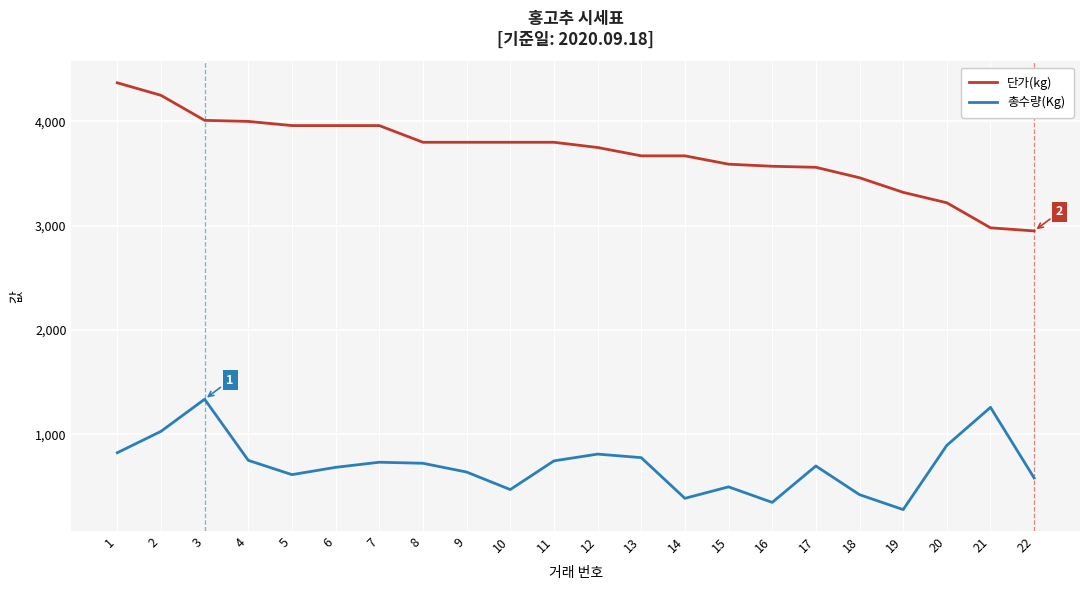

The 총수량(Kg) series shows 252 at 10. True or false?

False